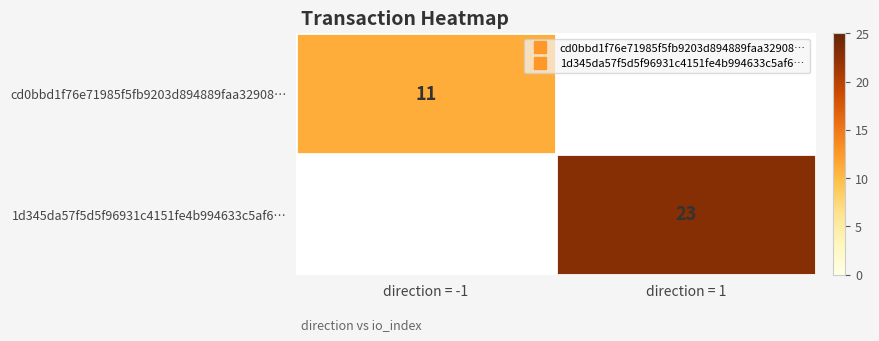

Which category has the lowest value in the cd0bbd1f76e71985f5fb9203d894889faa32908… series?

direction = -1